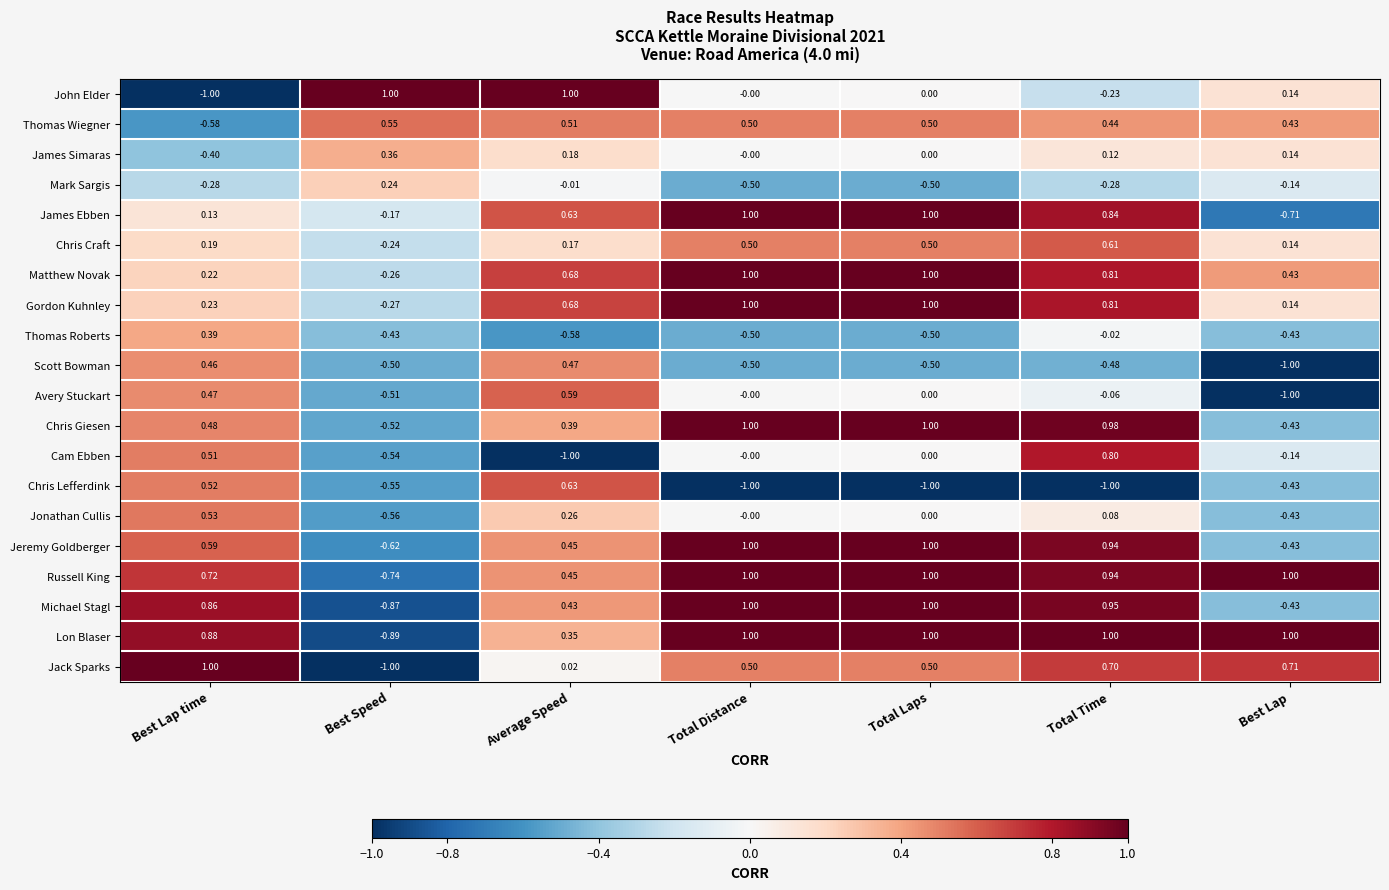

Is the value of Jonathan Cullis at Average Speed greater than the value of Jack Sparks at Best Speed?

Yes